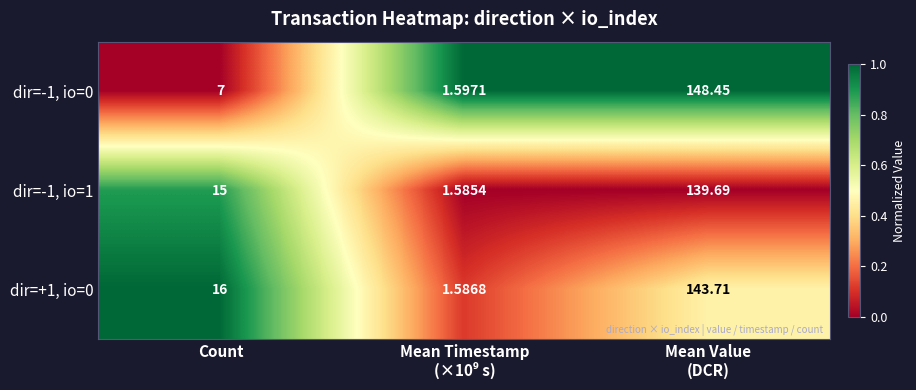

At Mean Value
(DCR), list the series in order from smallest to largest.

dir=-1, io=1, dir=+1, io=0, dir=-1, io=0